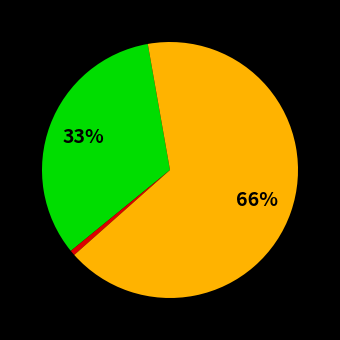

Does any single category account for the majority?

Yes